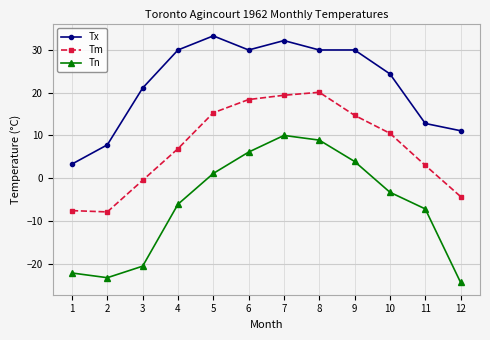

At how many categories does at least one series exceed 0?

12